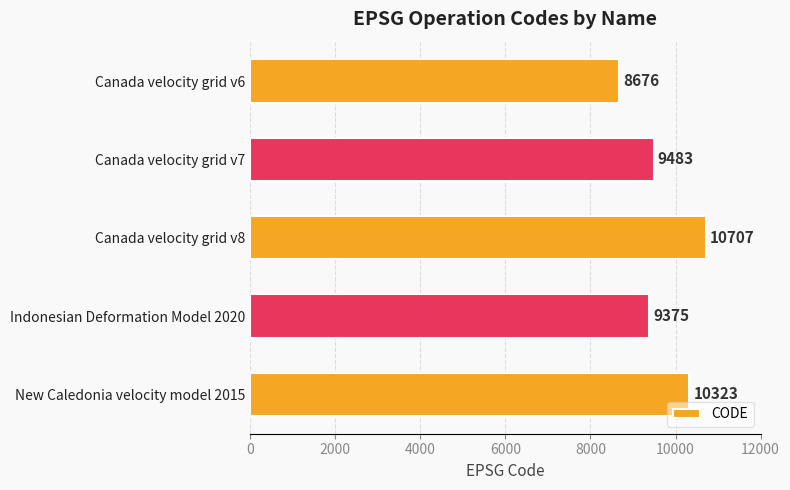

What position from the top is New Caledonia velocity model 2015?

5